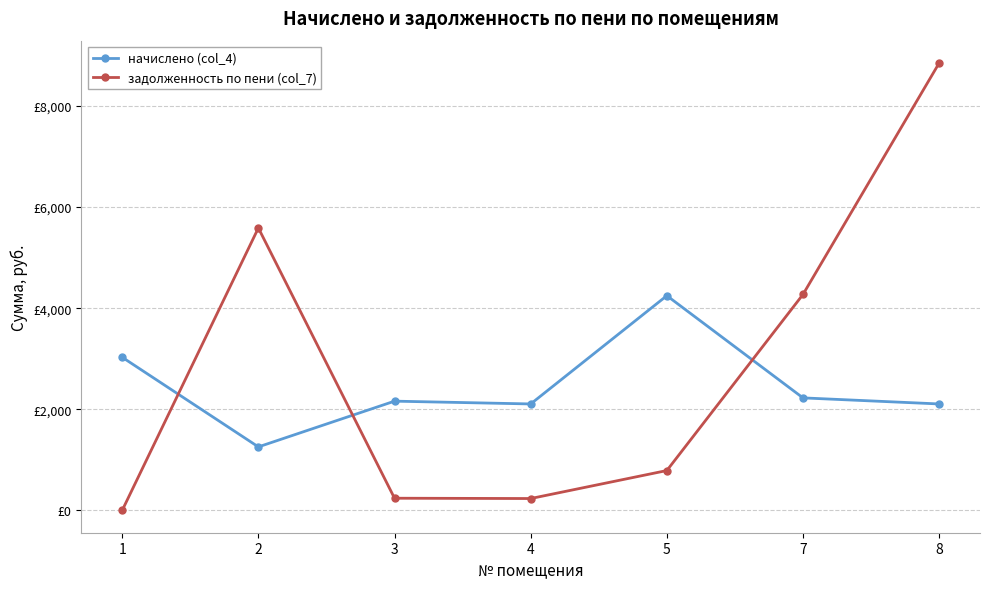

Rank the series at 8 from lowest to highest value.

начислено (col_4), задолженность по пени (col_7)